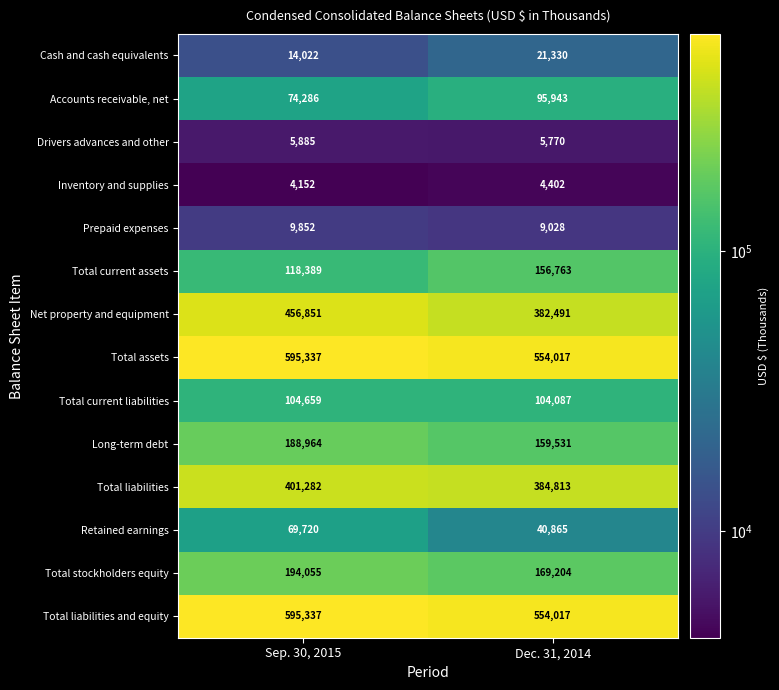

Read the Total current liabilities value at Dec. 31, 2014, to the nearest 100.

104100